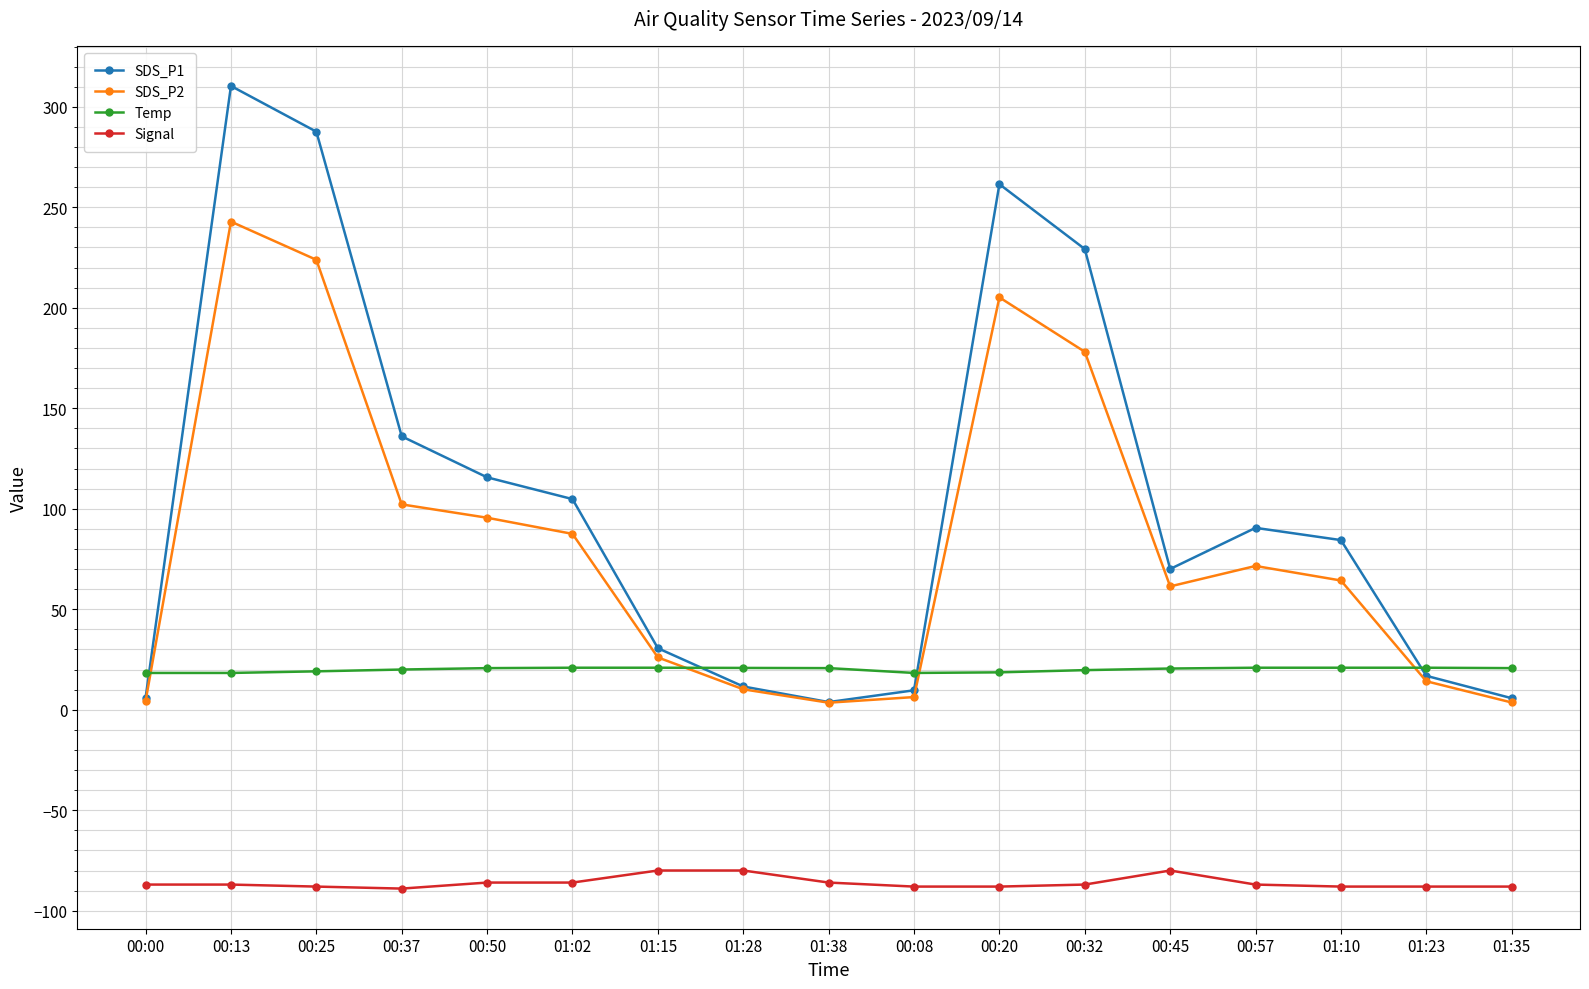

What is the greatest value displayed?

310.4